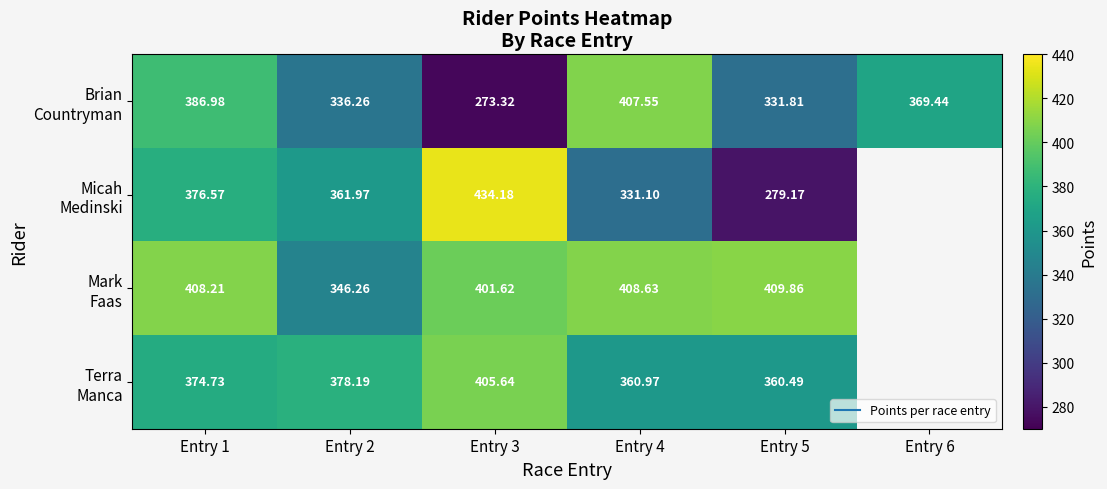

Is it true that Mark Faas equals 346.3 at Entry 2?

True